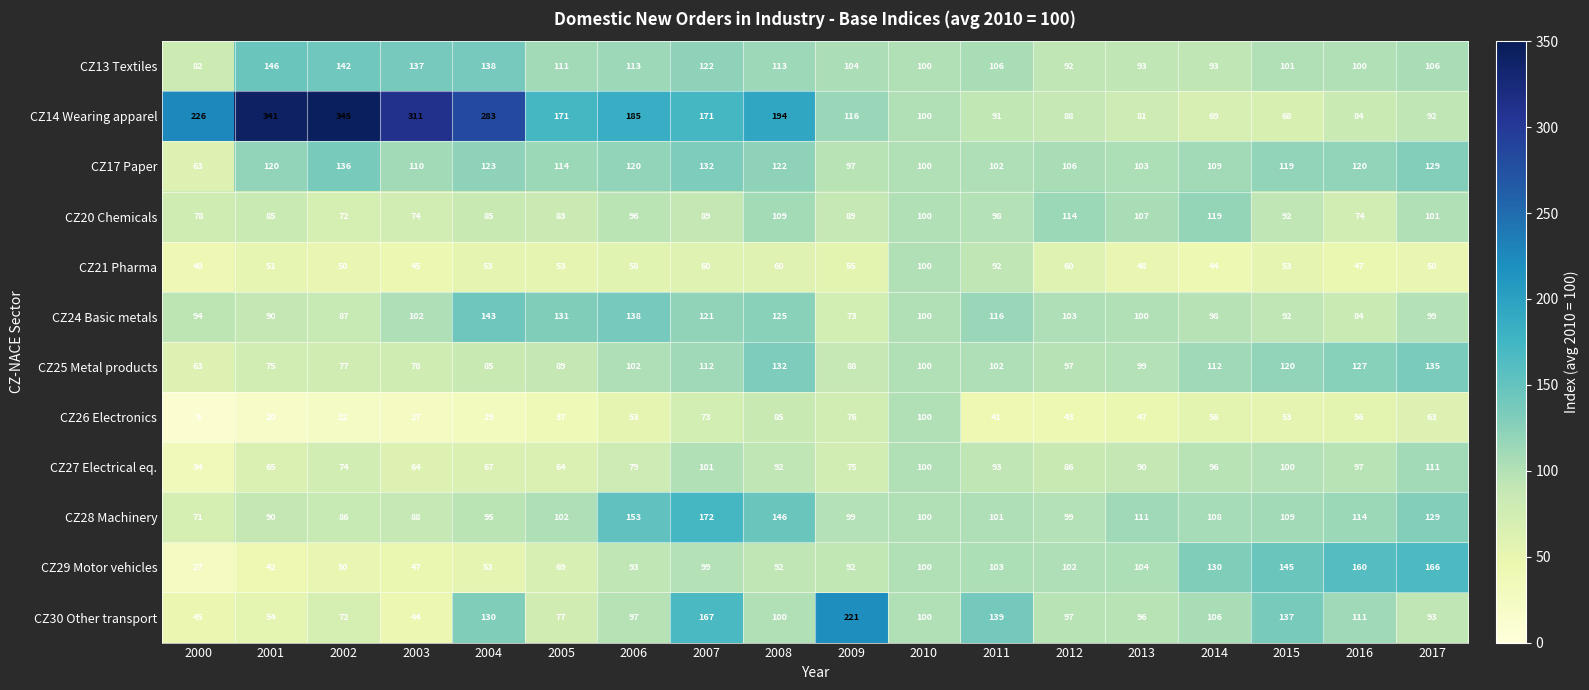

Is it true that CZ20 Chemicals equals 27 at 2002?

False